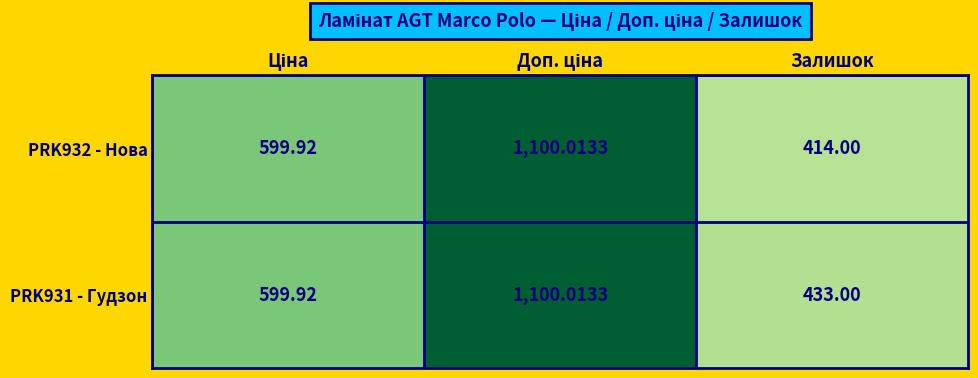

Which label corresponds to the smallest value in the chart?

Залишок